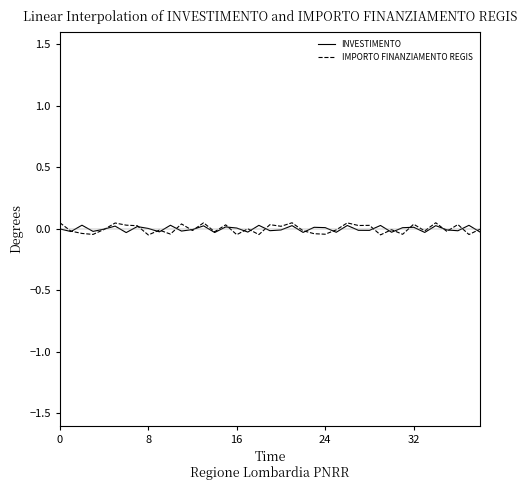

Which series has the largest range (max minus min)?

IMPORTO FINANZIAMENTO REGIS